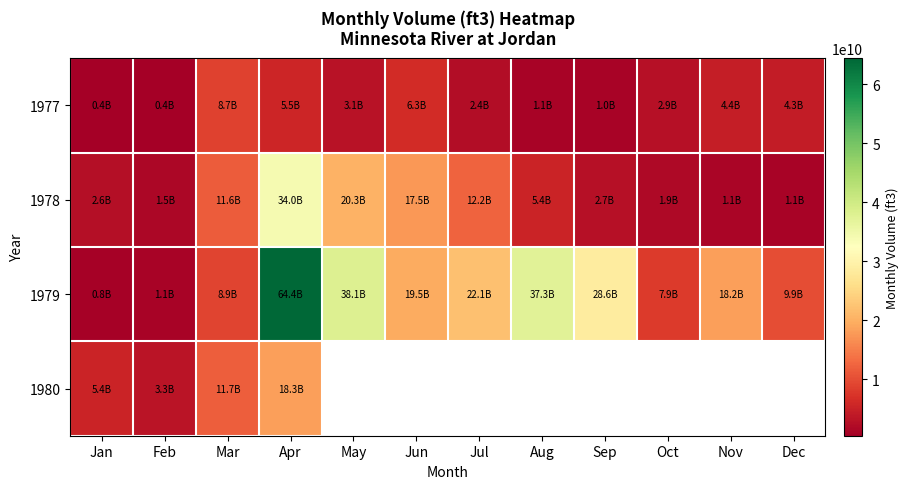

How many data points does each series have?

12